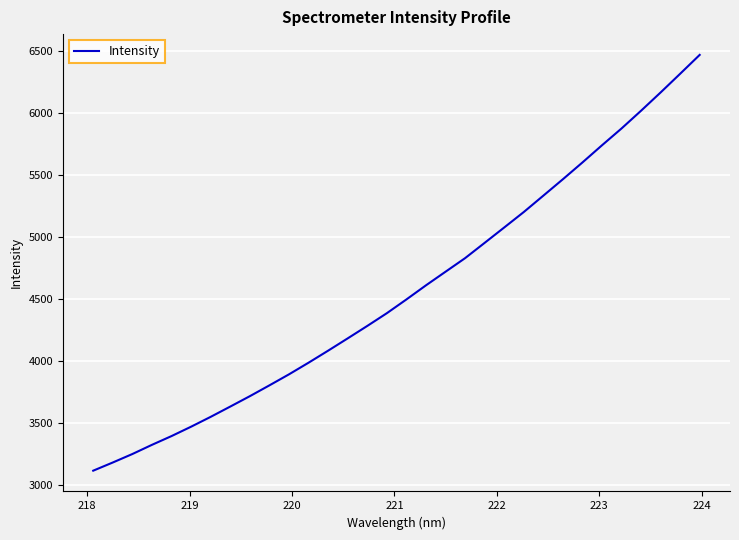

What is the maximum value shown in the chart?

6467.8